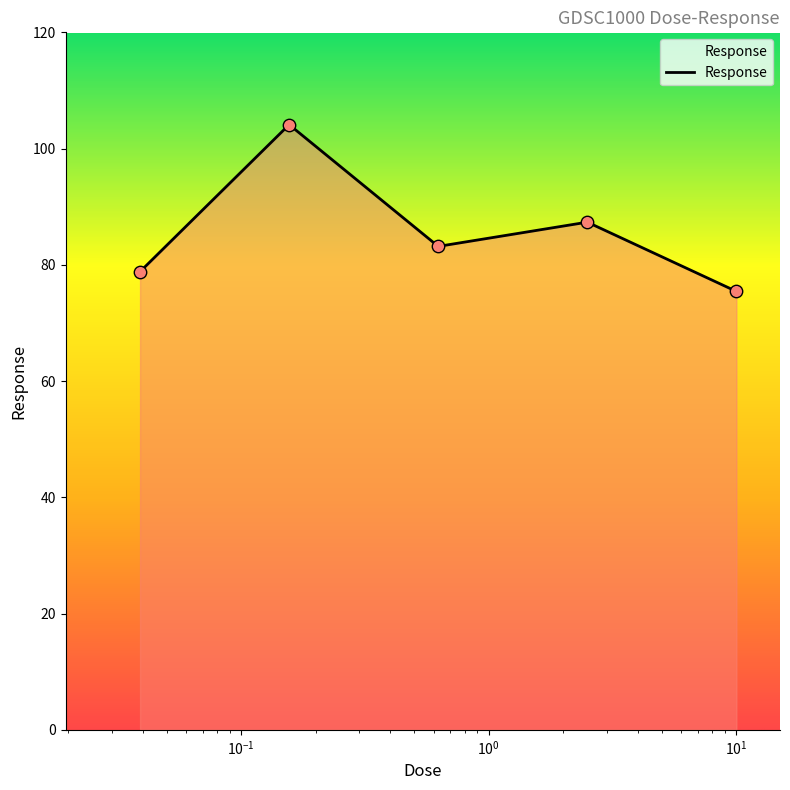

What is the maximum value shown in the chart?

104.1